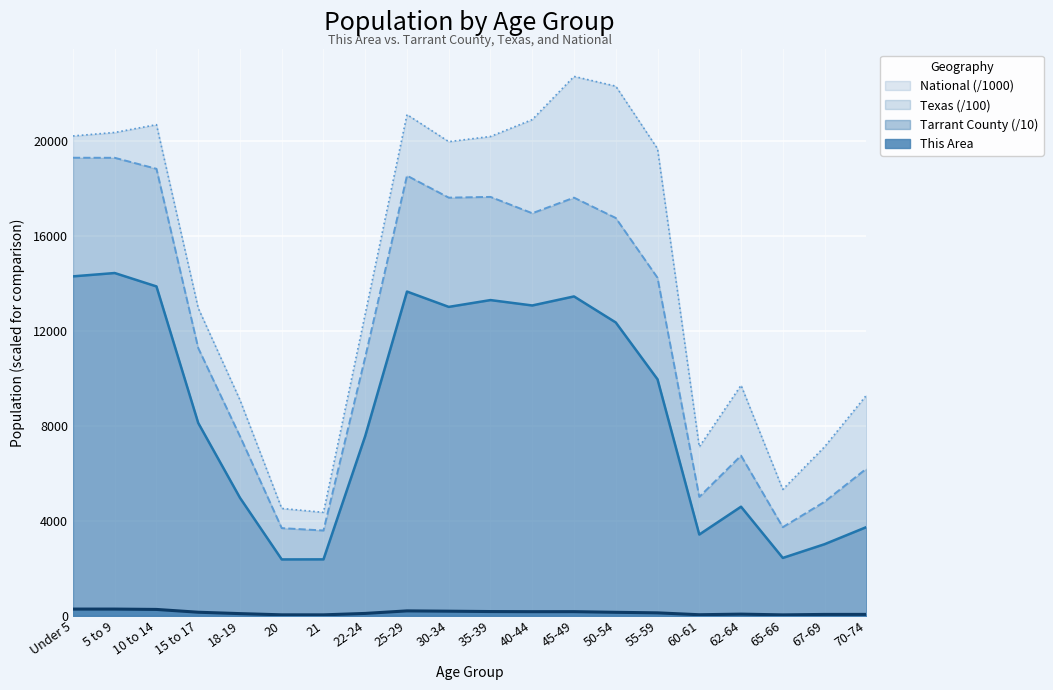

List the series in order of their peak value, lowest first.

This Area, Tarrant County (/10), Texas (/100), National (/1000)